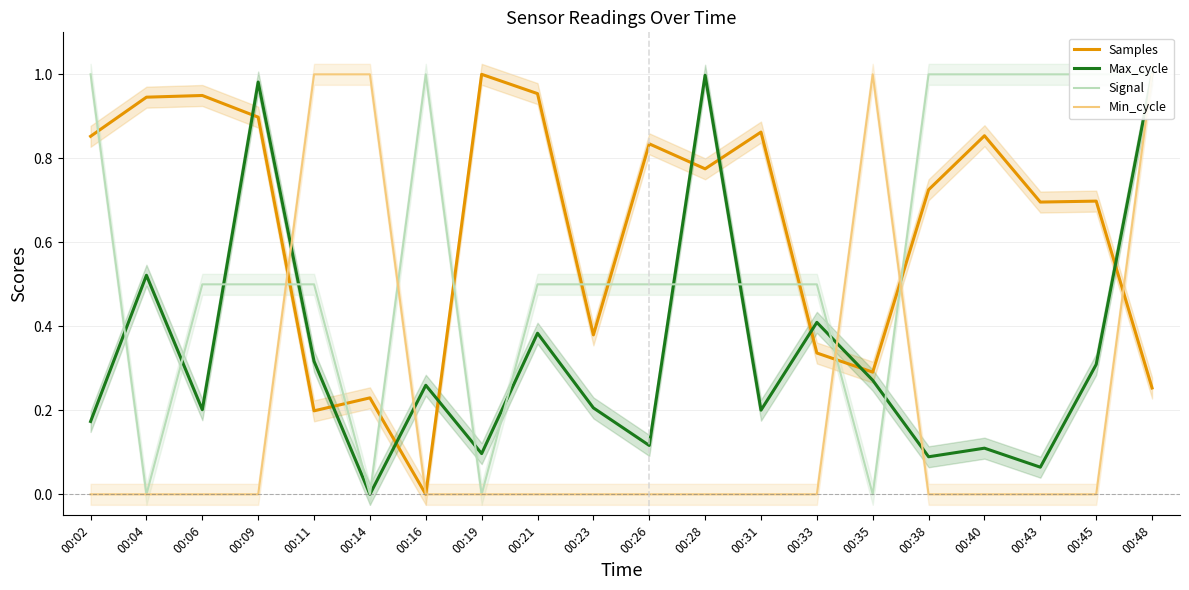

Reading right to left, extract all data points from this chart.

Samples: 00:48=0.3	00:45=0.7	00:43=0.7	00:40=0.9	00:38=0.7	00:35=0.3	00:33=0.3	00:31=0.9	00:28=0.8	00:26=0.8	00:23=0.4	00:21=1.0	00:19=1.0	00:16=0.0	00:14=0.2	00:11=0.2	00:09=0.9	00:06=0.9	00:04=0.9	00:02=0.9
Max_cycle: 00:48=1.0	00:45=0.3	00:43=0.1	00:40=0.1	00:38=0.1	00:35=0.3	00:33=0.4	00:31=0.2	00:28=1.0	00:26=0.1	00:23=0.2	00:21=0.4	00:19=0.1	00:16=0.3	00:14=0.0	00:11=0.3	00:09=1.0	00:06=0.2	00:04=0.5	00:02=0.2
Signal: 00:48=1.0	00:45=1.0	00:43=1.0	00:40=1.0	00:38=1.0	00:35=0.0	00:33=0.5	00:31=0.5	00:28=0.5	00:26=0.5	00:23=0.5	00:21=0.5	00:19=0.0	00:16=1.0	00:14=0.0	00:11=0.5	00:09=0.5	00:06=0.5	00:04=0.0	00:02=1.0
Min_cycle: 00:48=1.0	00:45=0.0	00:43=0.0	00:40=0.0	00:38=0.0	00:35=1.0	00:33=0.0	00:31=0.0	00:28=0.0	00:26=0.0	00:23=0.0	00:21=0.0	00:19=0.0	00:16=0.0	00:14=1.0	00:11=1.0	00:09=0.0	00:06=0.0	00:04=0.0	00:02=0.0